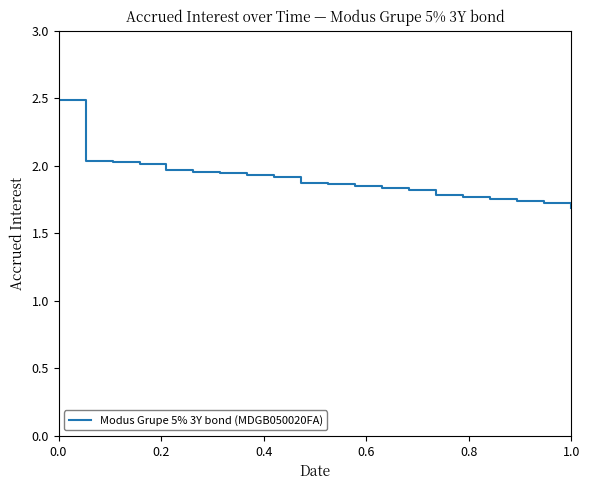

What is the difference between the maximum and minimum values?

0.8